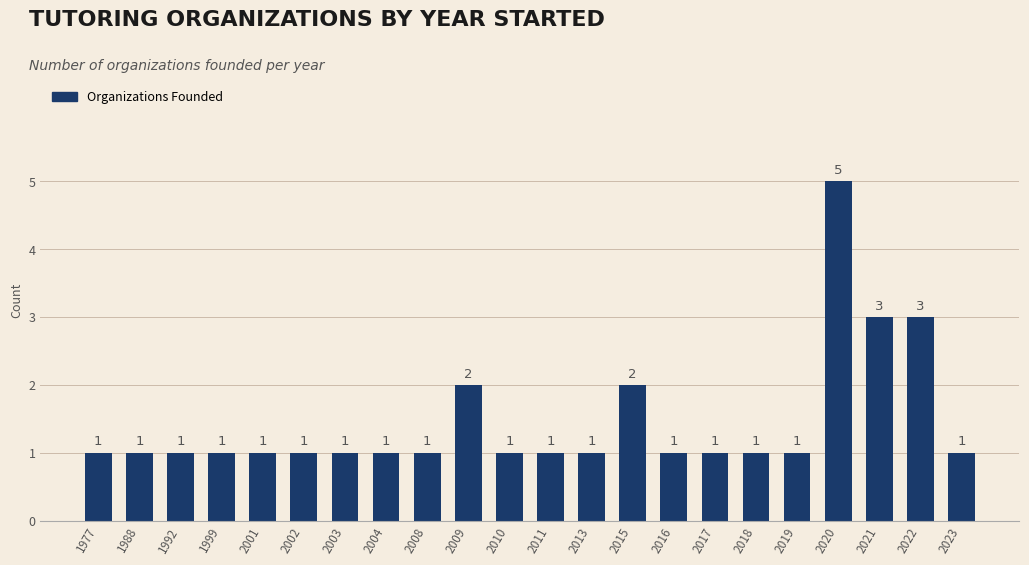

Which label corresponds to the largest value in the chart?

2020